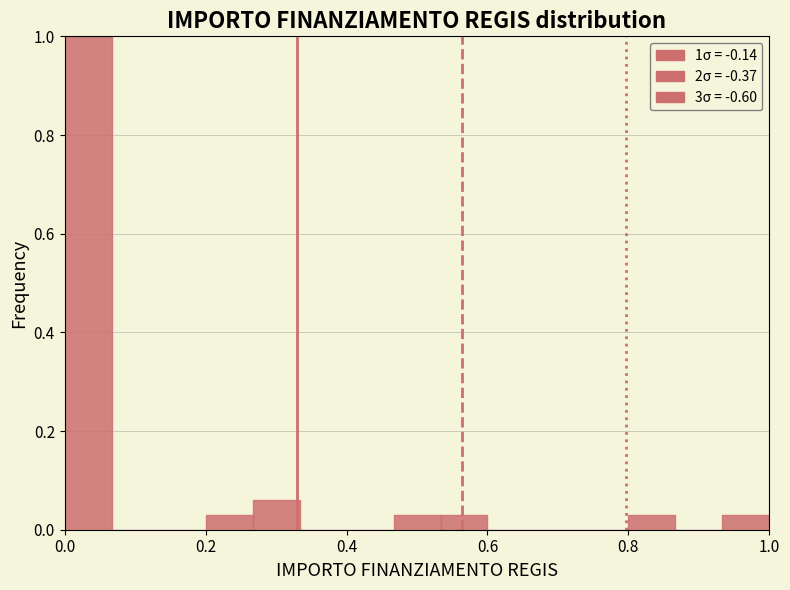

Around what value on the x-axis is the tallest bar? Give the approximate position of its centre, as read against the axis.

0.04